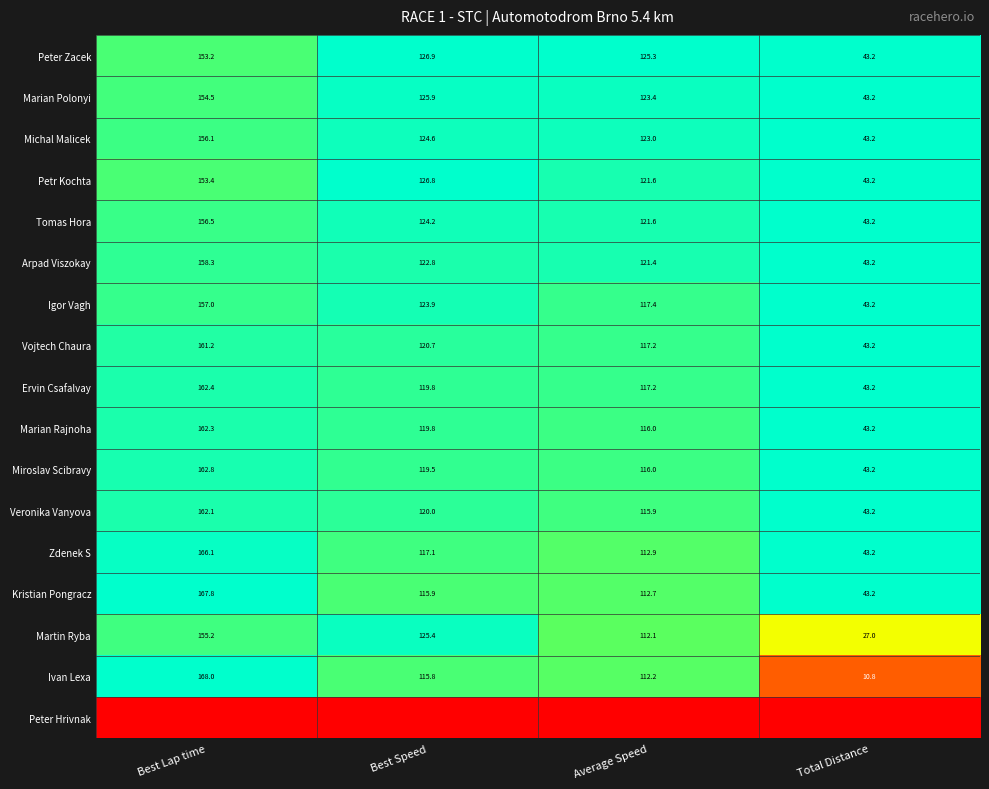

At which label does Zdenek S reach its peak?

Best Lap time